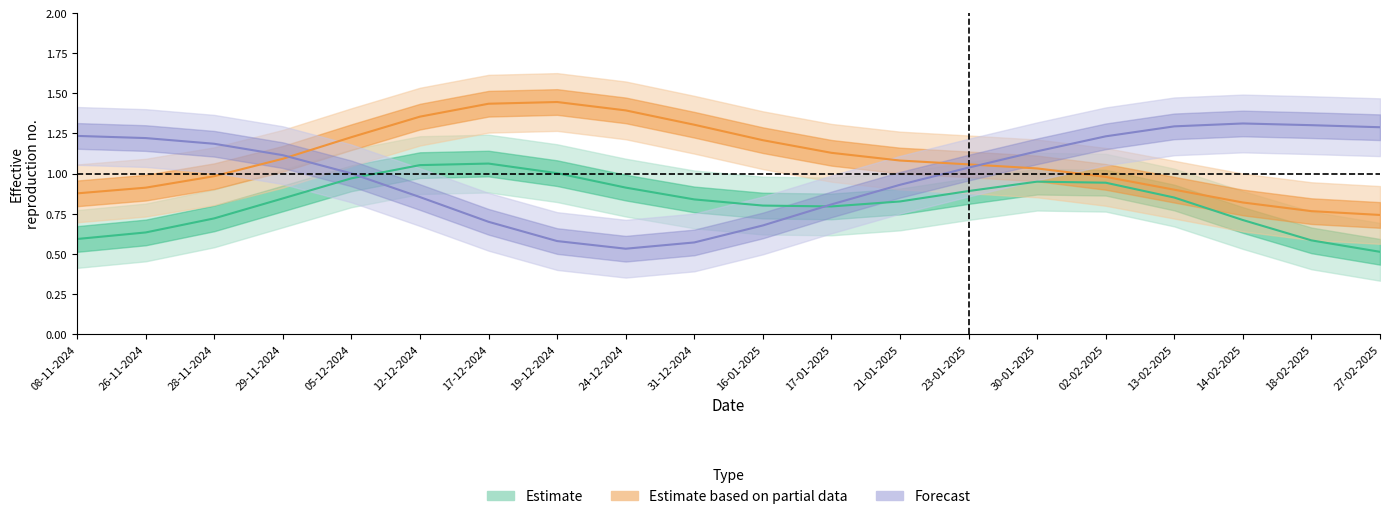

What is the difference between the highest and lowest values at 21-01-2025?

0.3